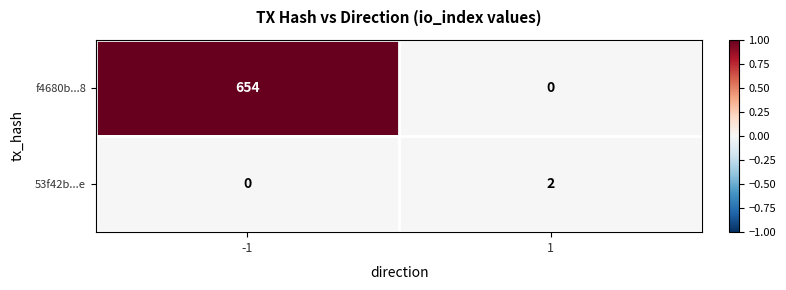

Is the value of 53f42b...e at 1 greater than the value of f4680b...8 at 1?

Yes